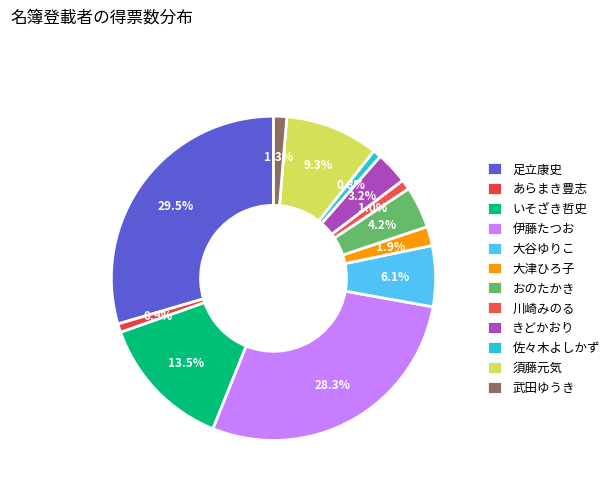

The 足立康史 slice represents 30% of the pie. True or false?

True